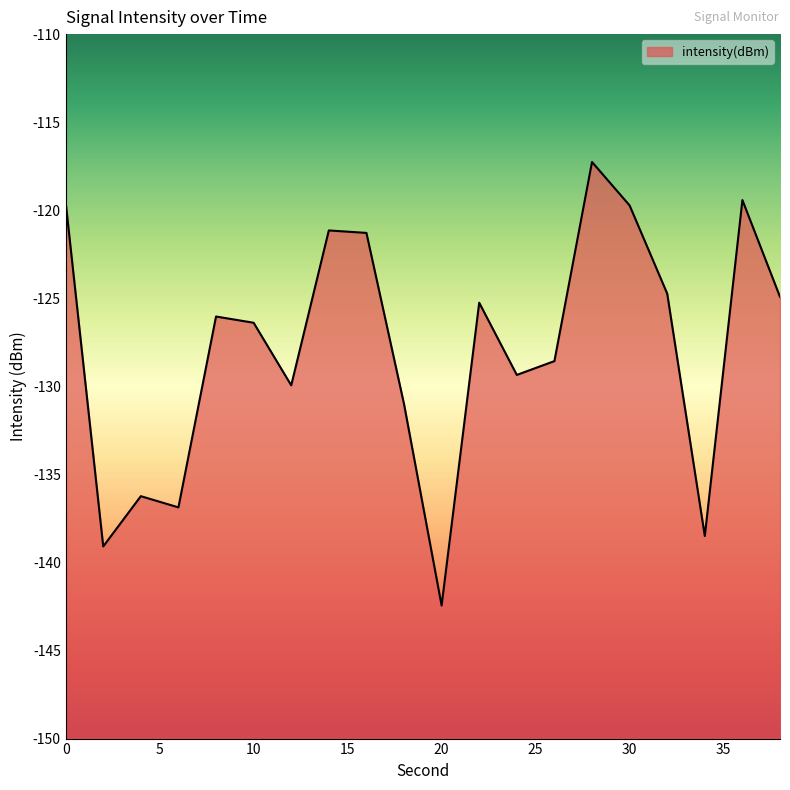

What is the value of the 14th point from the left?

-128.6